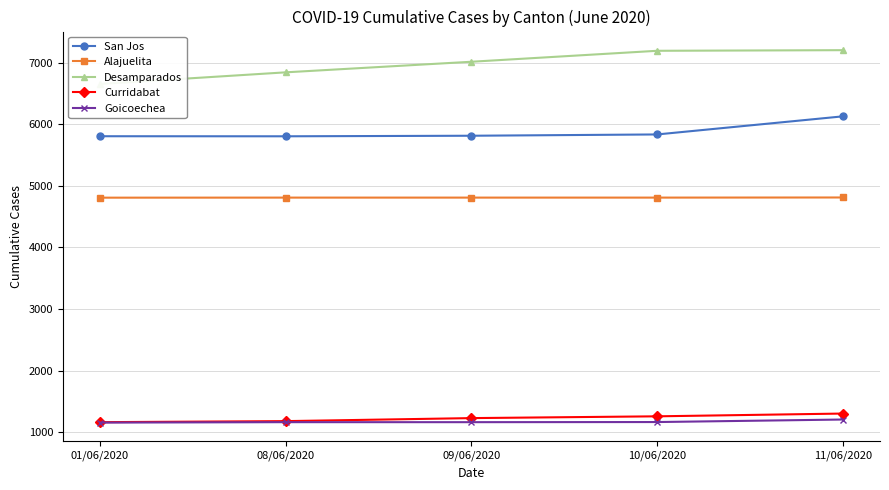

Reading left to right, extract all data points from this chart.

San Jos: 5806	5805	5814	5835	6129
Alajuelita: 4808	4809	4809	4809	4811
Desamparados: 6655	6844	7016	7194	7204
Curridabat: 1161	1178	1227	1256	1301
Goicoechea: 1154	1161	1161	1163	1204